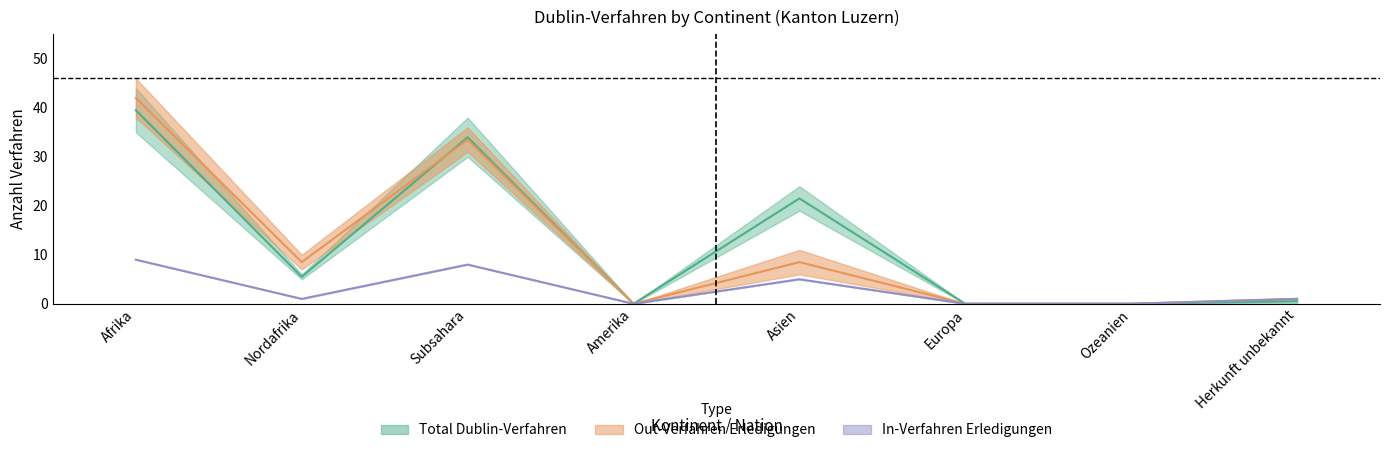

At which category is the sum across all series the highest?

Afrika